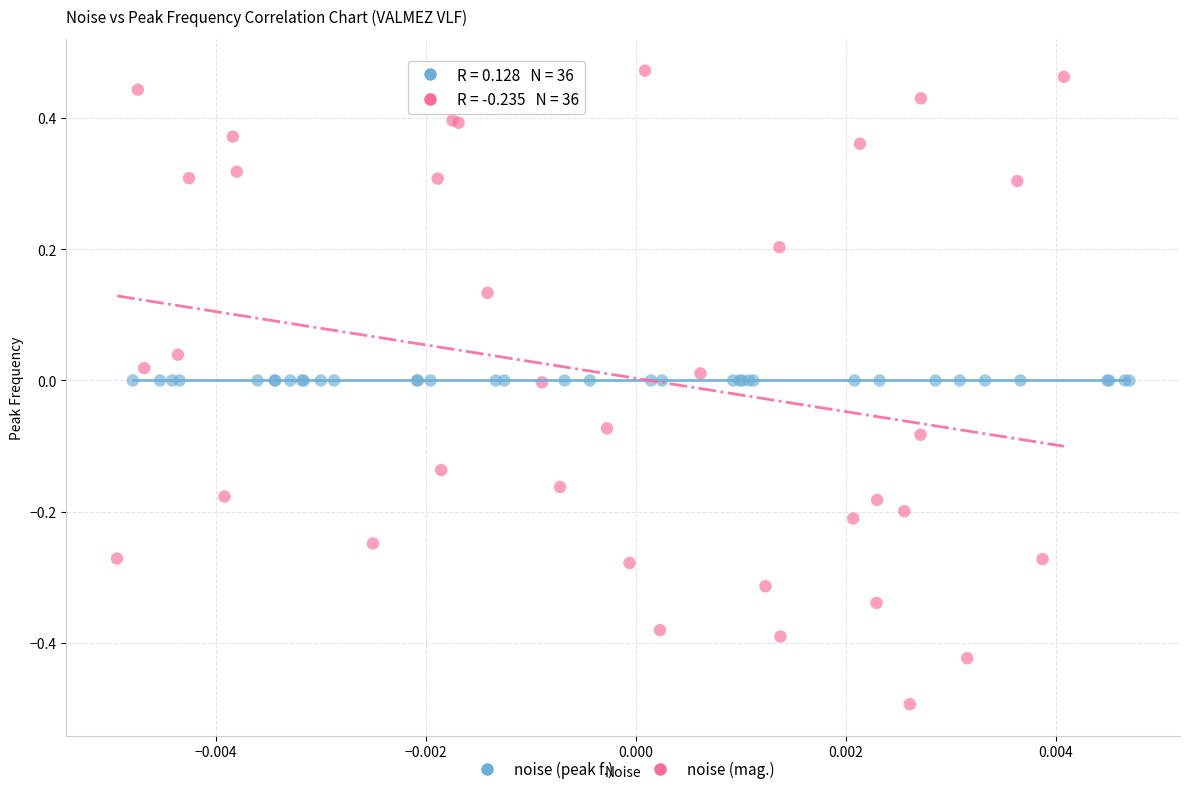

Which series contains the lowest Y value?

noise (mag.)